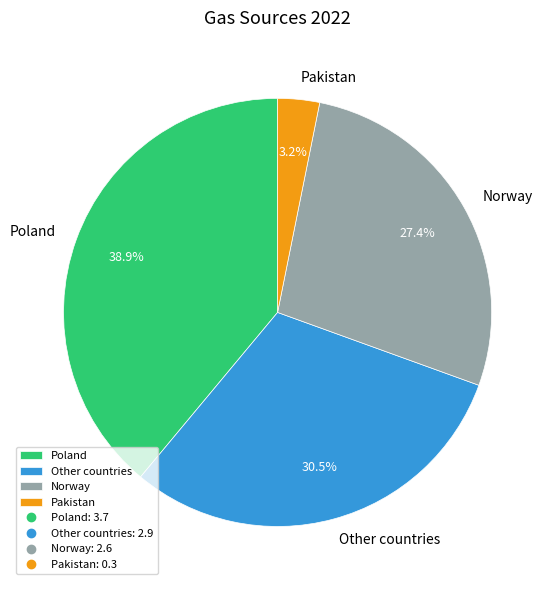

What is the ratio of the value at Other countries to the value at Norway?

1.1